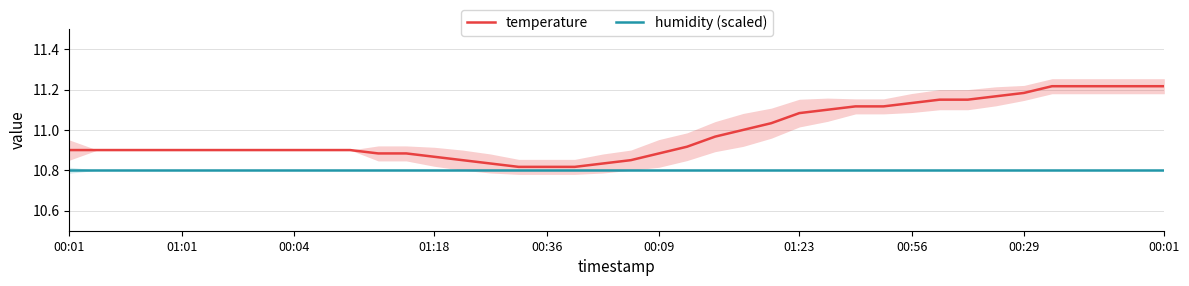

Reading left to right, extract all data points from this chart.

temperature: 10.9	10.9	10.9	10.9	10.9	10.9	10.9	10.9	10.9	10.9	10.9	10.9	10.9	10.9	10.8	10.8	10.8	10.8	10.8	10.8	10.9	10.9	10.9	11.0	11.0	11.0	11.1	11.1	11.1	11.1	11.1	11.2	11.2	11.2	11.2	11.2	11.2	11.2	11.2	11.2
humidity (scaled): 10.8	10.8	10.8	10.8	10.8	10.8	10.8	10.8	10.8	10.8	10.8	10.8	10.8	10.8	10.8	10.8	10.8	10.8	10.8	10.8	10.8	10.8	10.8	10.8	10.8	10.8	10.8	10.8	10.8	10.8	10.8	10.8	10.8	10.8	10.8	10.8	10.8	10.8	10.8	10.8